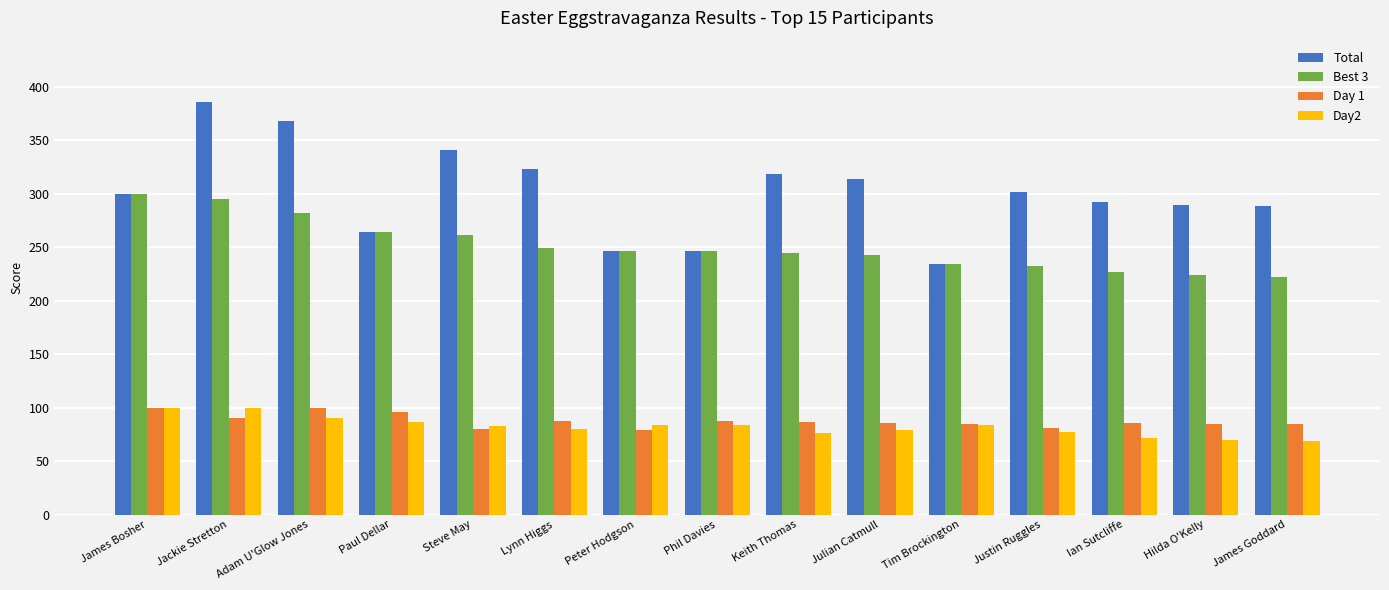

What is the label of the 1st bar from the left?

James Bosher